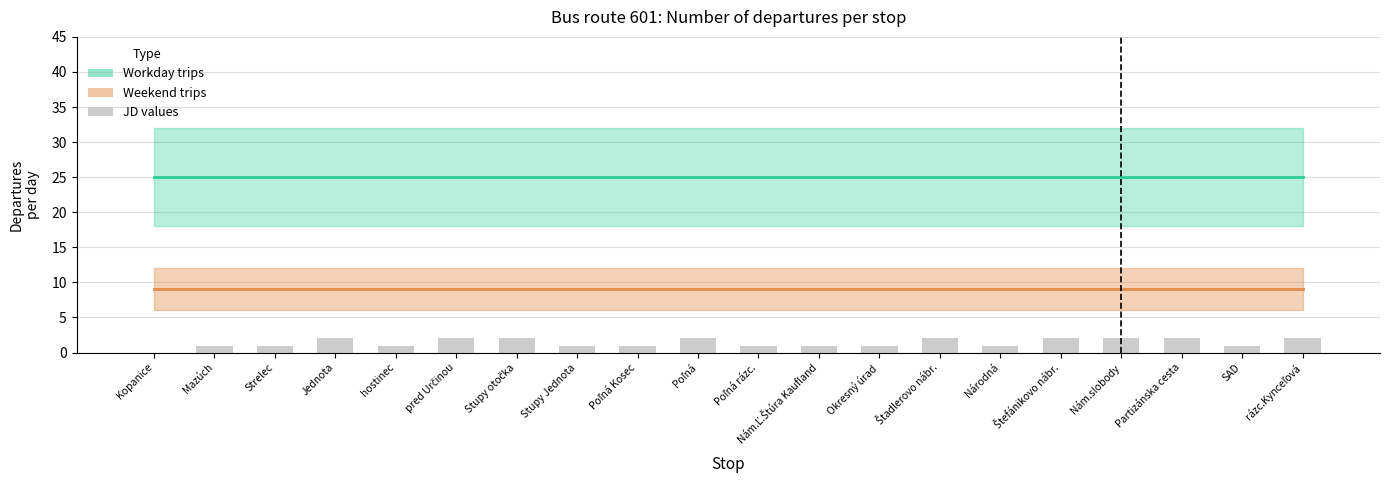

Is it true that Workday trips equals 25 at Nám.Ľ.Štúra Kaufland?

True